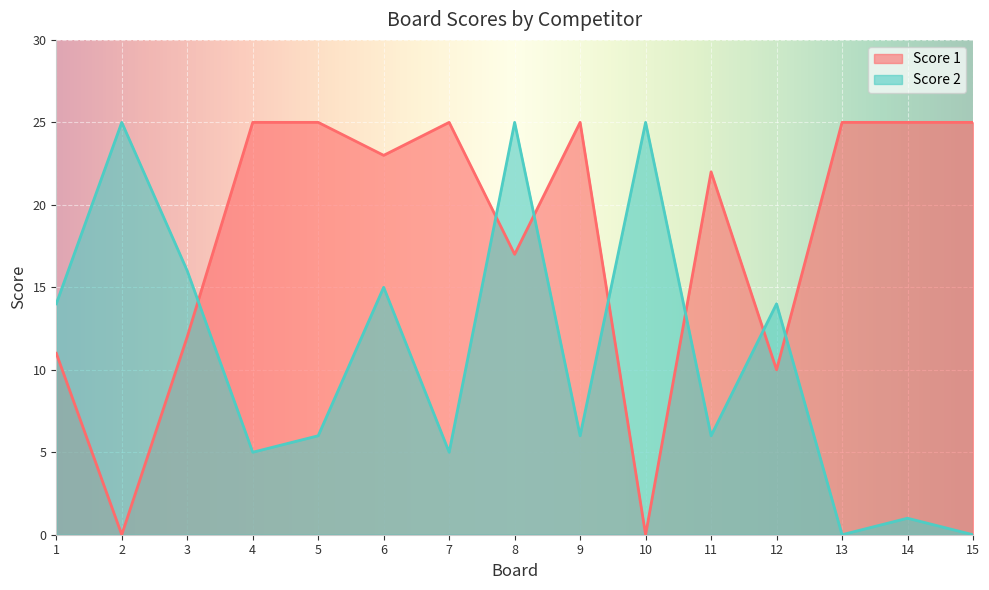

What is the total value across all series at 8?

42